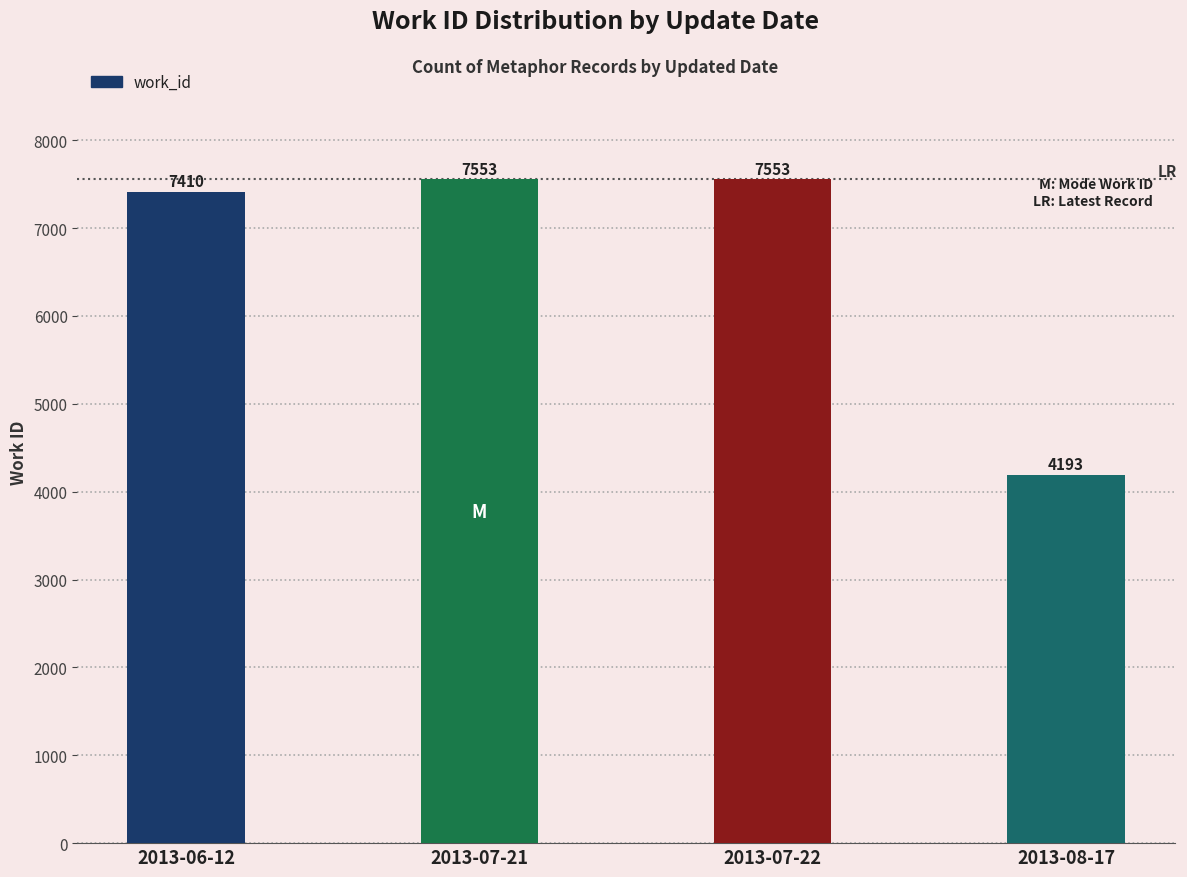

What is the label of the 3rd bar from the right?

2013-07-21